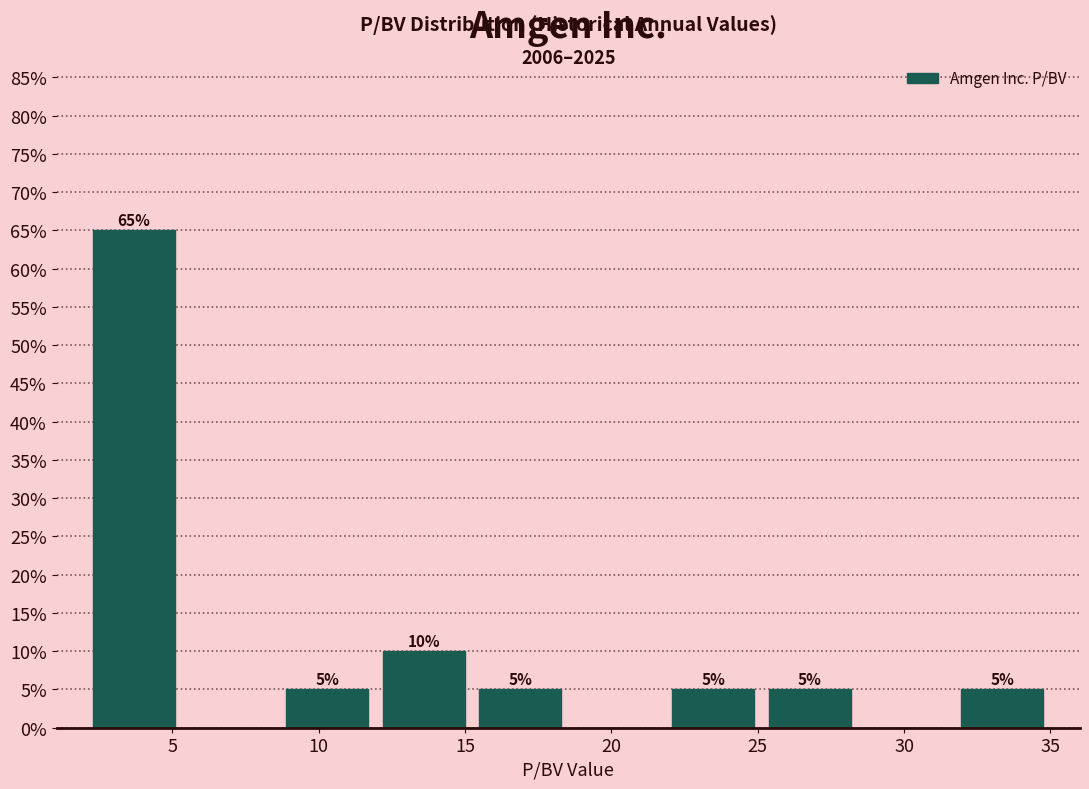

Over which range of the x-axis is the bar tallest?

2.0 to 5.5